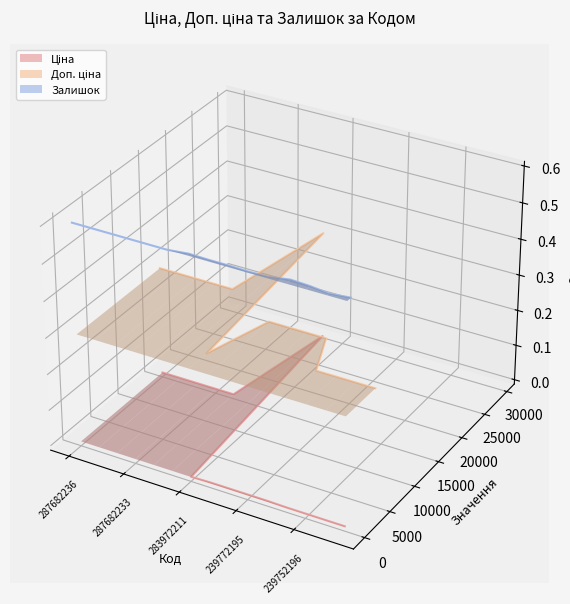

Rank the series by their average value, from highest to lowest.

Залишок line, Доп. ціна line, Ціна line